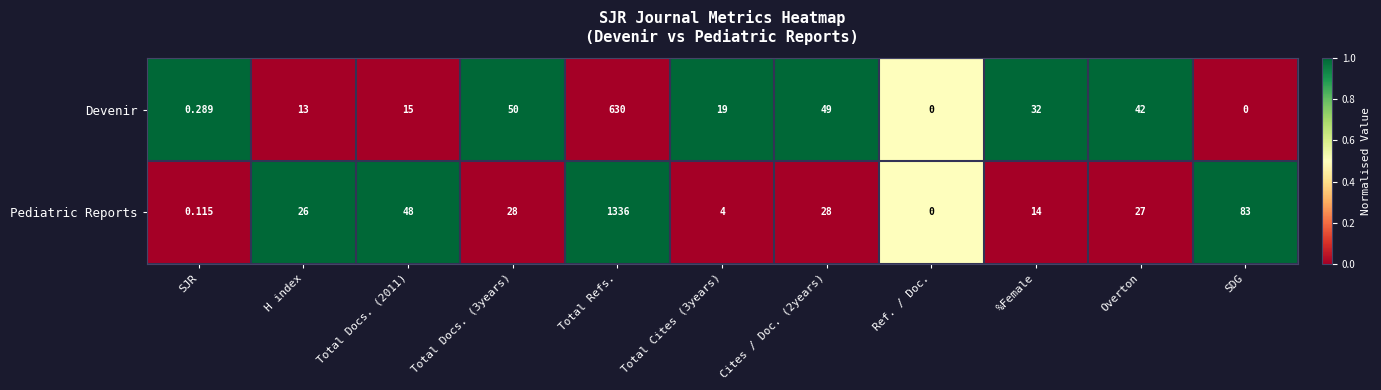

Rank the series by their maximum value, from lowest to highest.

Devenir, Pediatric Reports